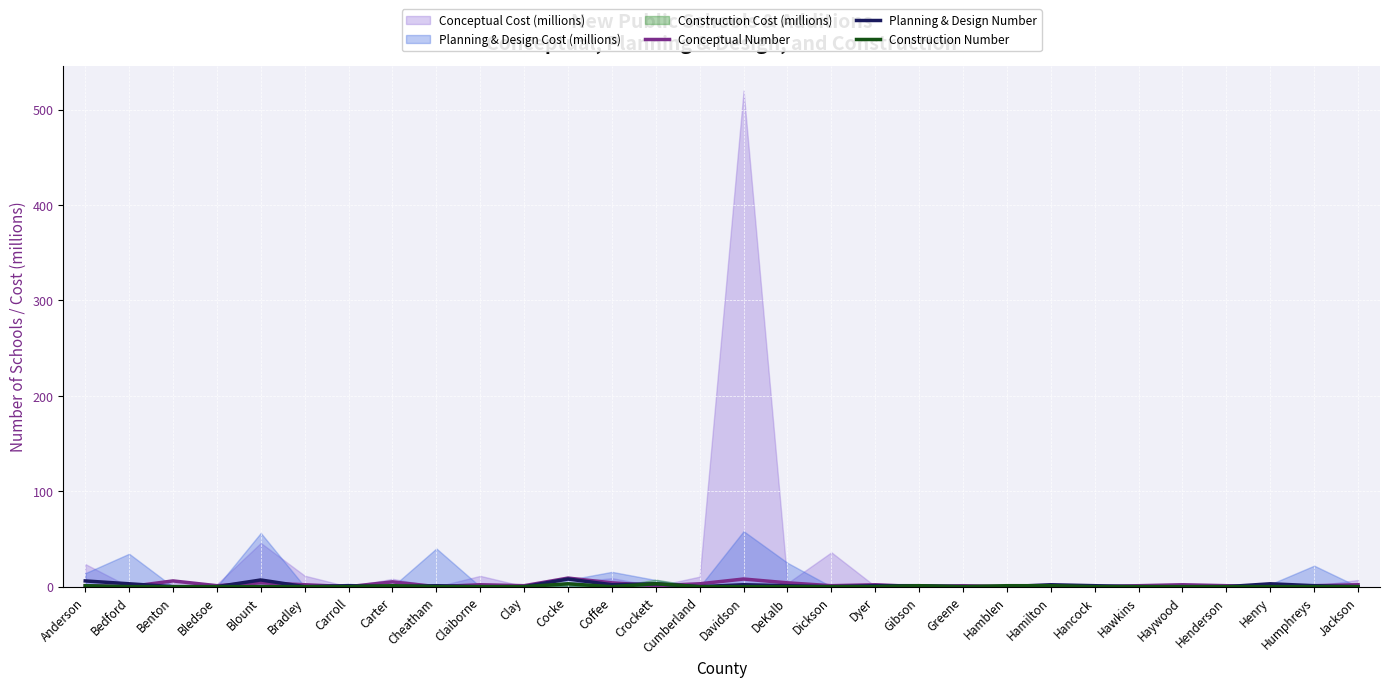

True or false: Planning & Design Number and Conceptual Number cross at least once.

True